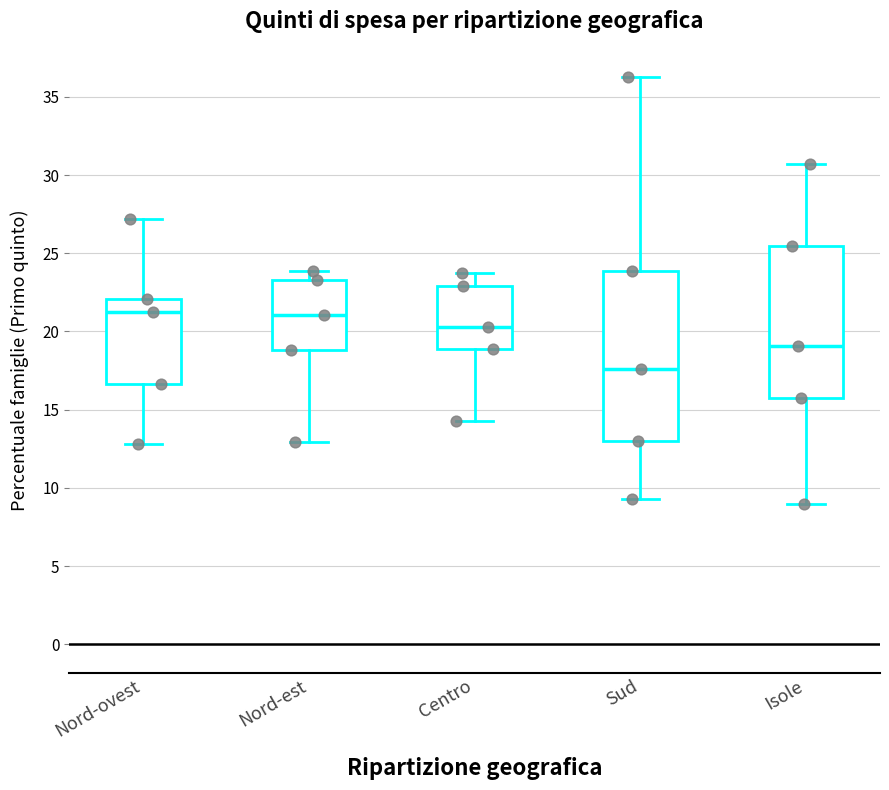

Reading left to right, transcribe this box plot: for each box, give where its median line is, the range the box spans, and where its two whiskers end, as read against the y-axis. The values are not printed on the chart, so give them approximately, as read against the axis.

Nord-ovest: median 21.5, box 16.5 to 22.0, whiskers 13.0 to 27.0
Nord-est: median 21.0, box 19.0 to 23.5, whiskers 13.0 to 24.0
Centro: median 20.5, box 19.0 to 23.0, whiskers 14.5 to 24.0
Sud: median 17.5, box 13.0 to 24.0, whiskers 9.5 to 36.5
Isole: median 19.0, box 15.5 to 25.5, whiskers 9.0 to 30.5